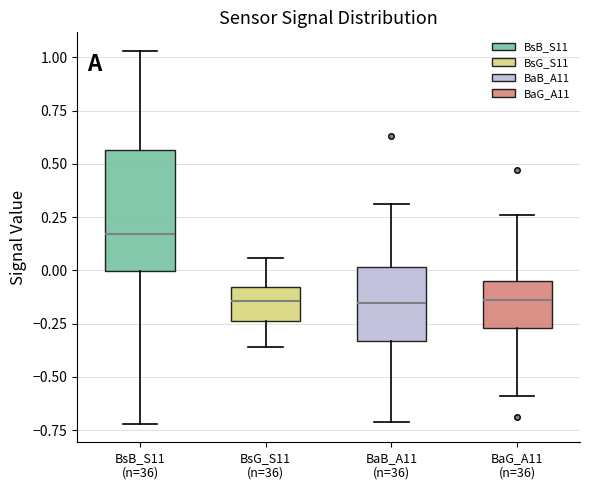

Which box has the highest median line?

BsB_S11 (n=36)